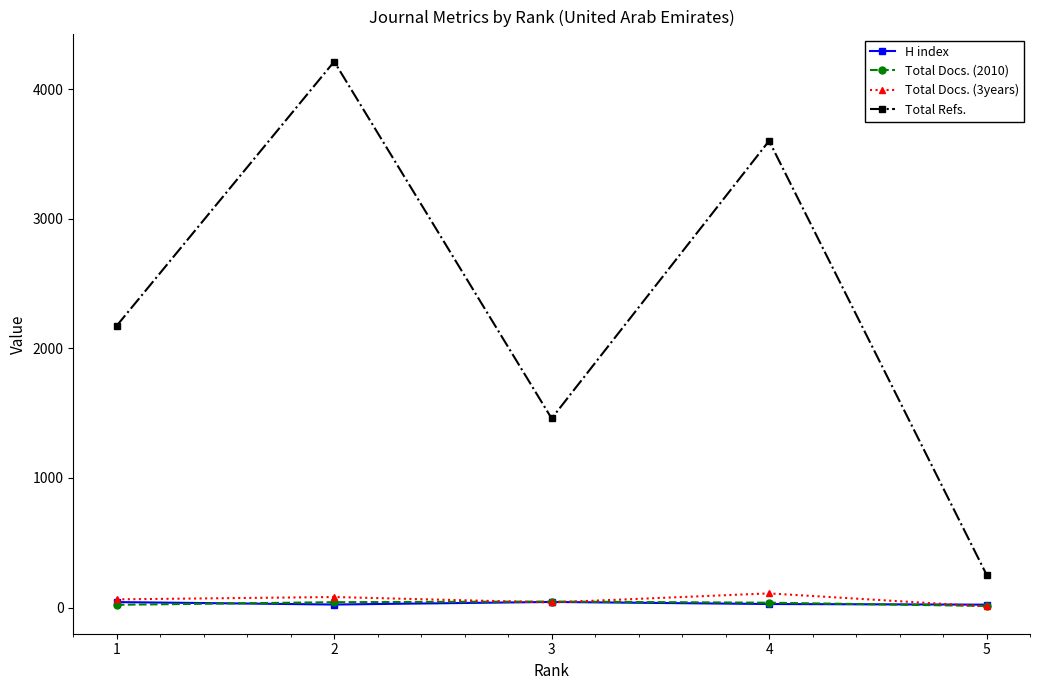

What is the maximum value shown in the chart?

4213